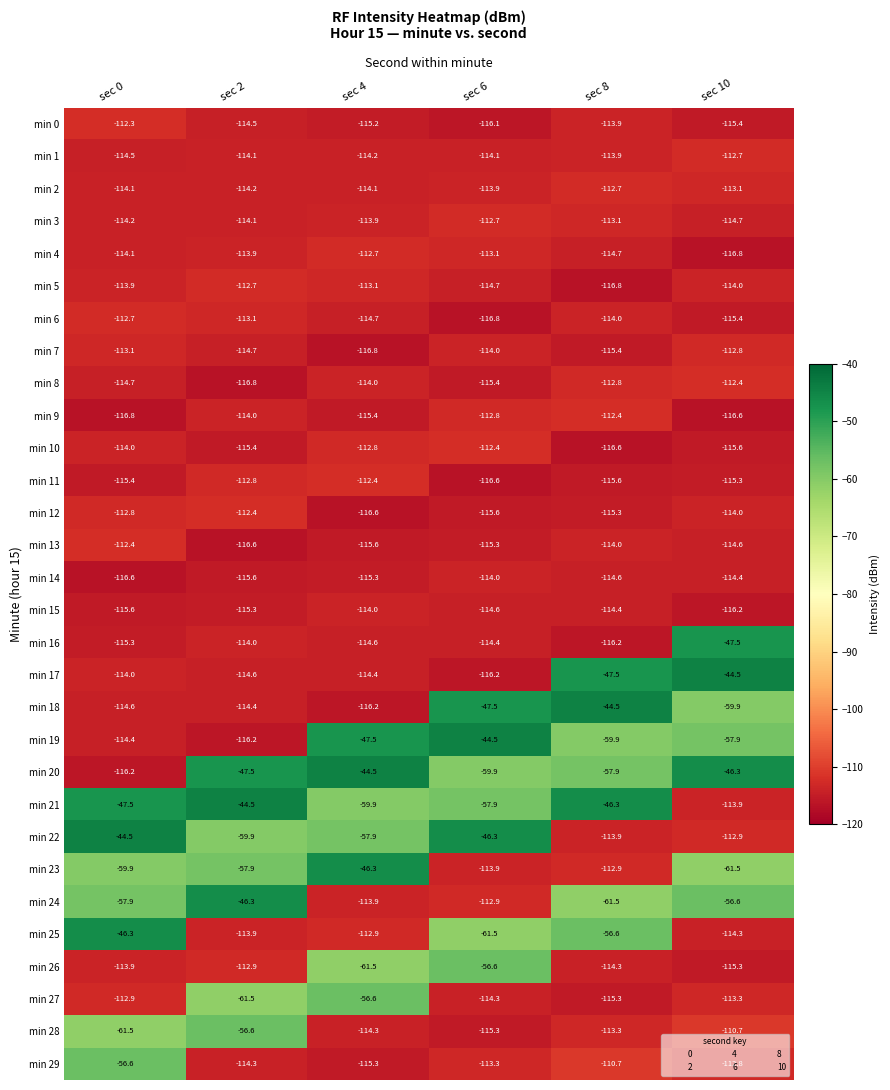

What is the highest value of the min 11 series?

-112.4